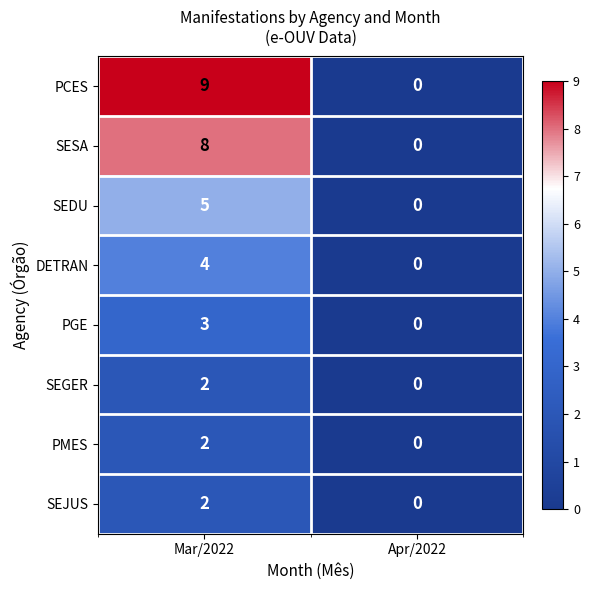

Is it true that SESA equals -4 at Apr/2022?

False